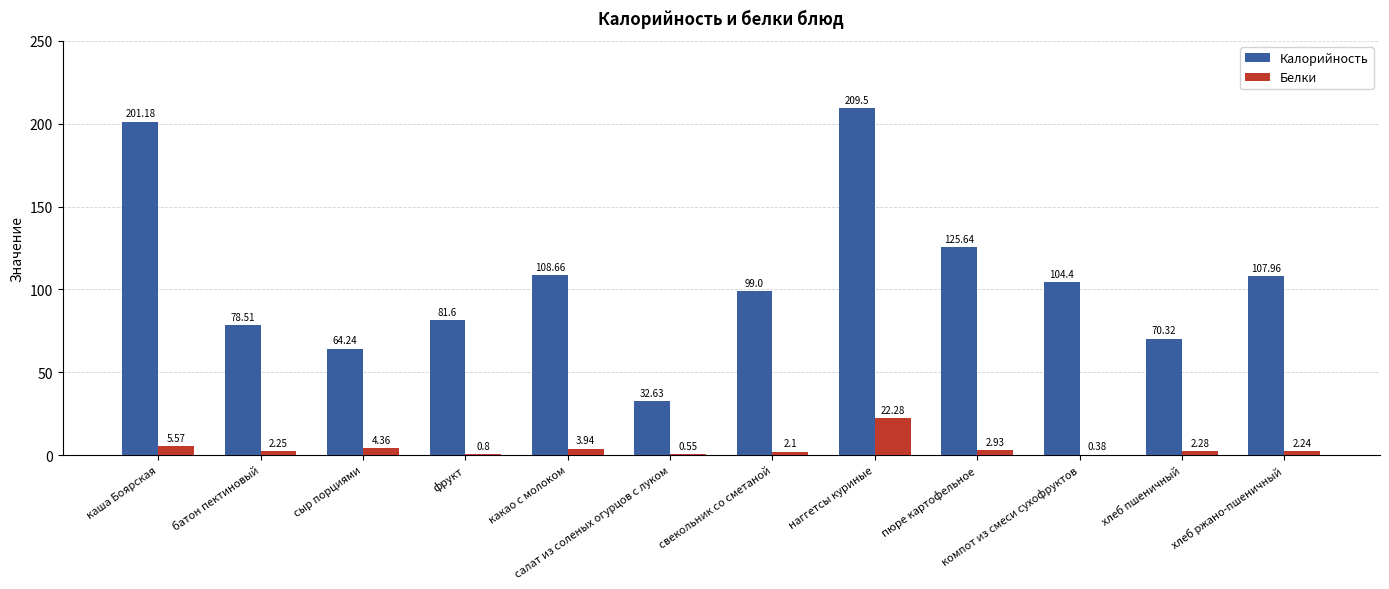

Which category has the highest value across all series?

наггетсы куриные